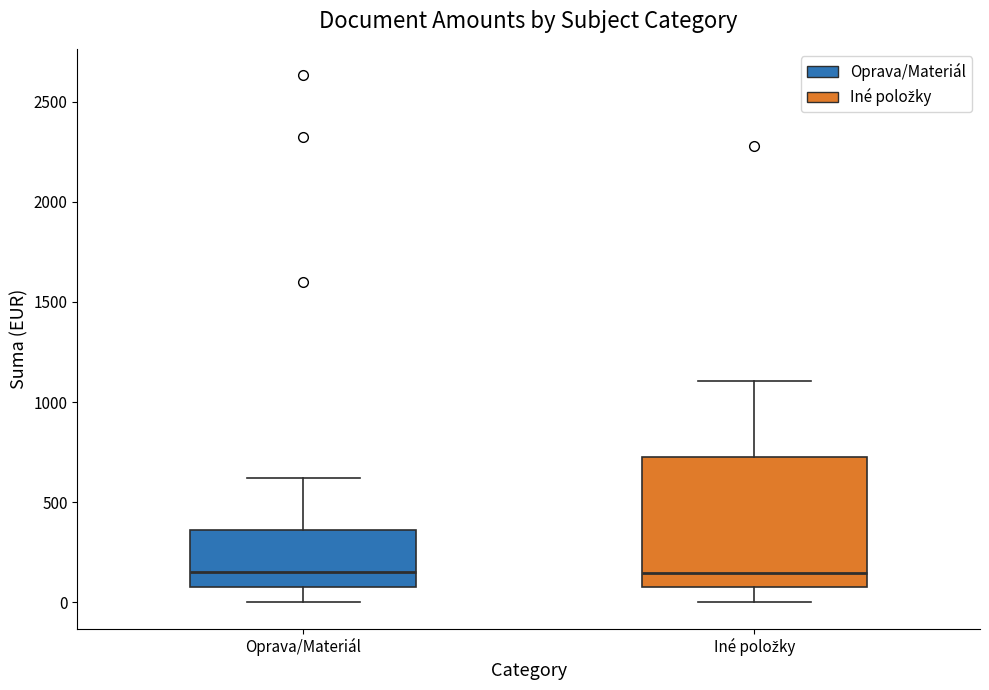

Comparing the boxes themselves (not the whiskers), which one is the tallest?

Iné položky